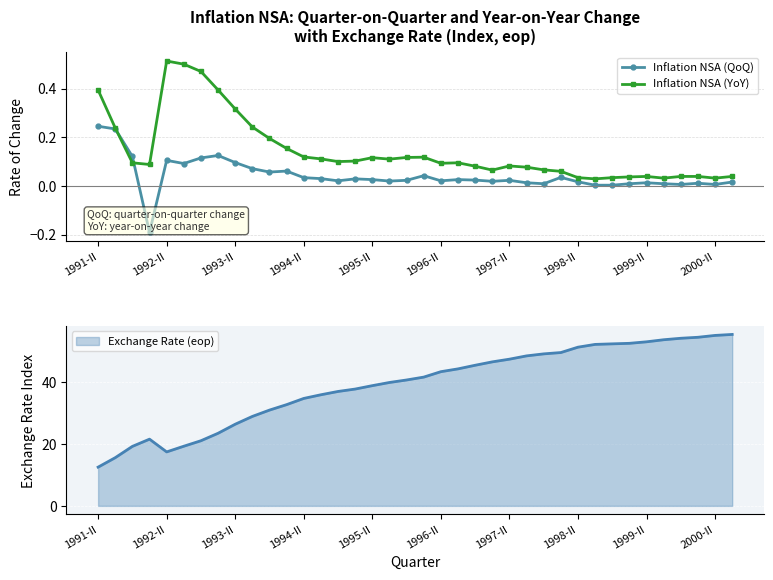

What is the difference between the maximum and minimum values in the Inflation NSA (QoQ) series?

0.4